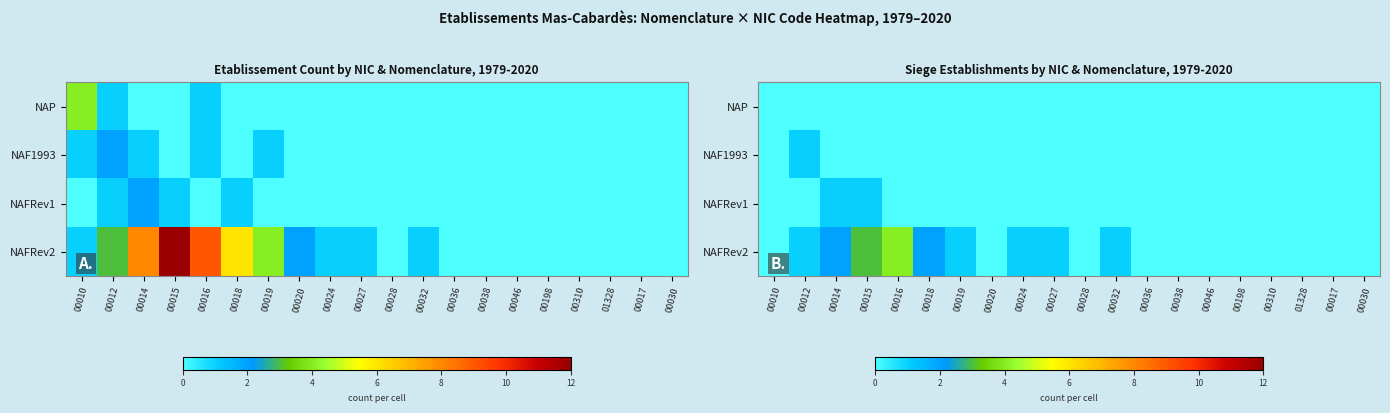

Count the number of data series in this chart.

4